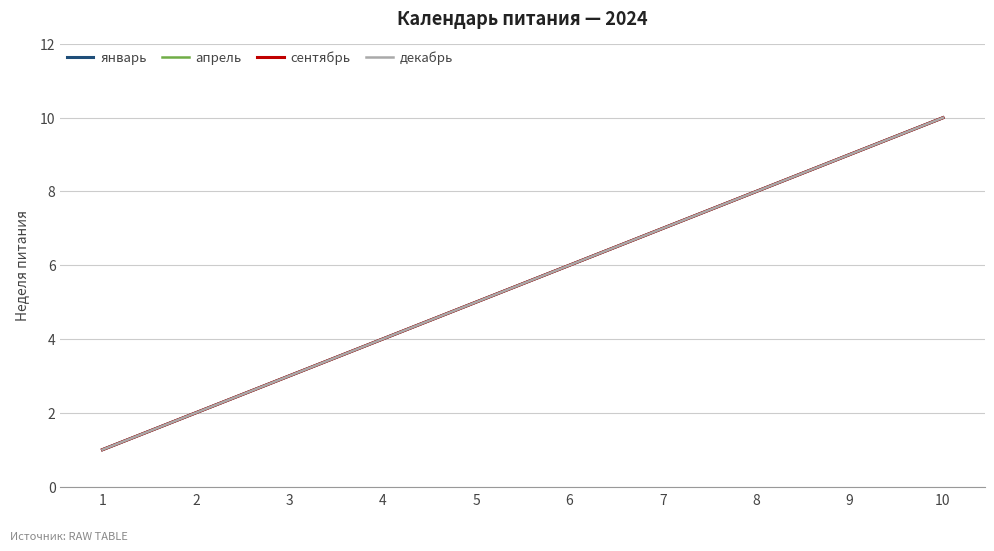

Does the chart have visible grid lines?

Yes